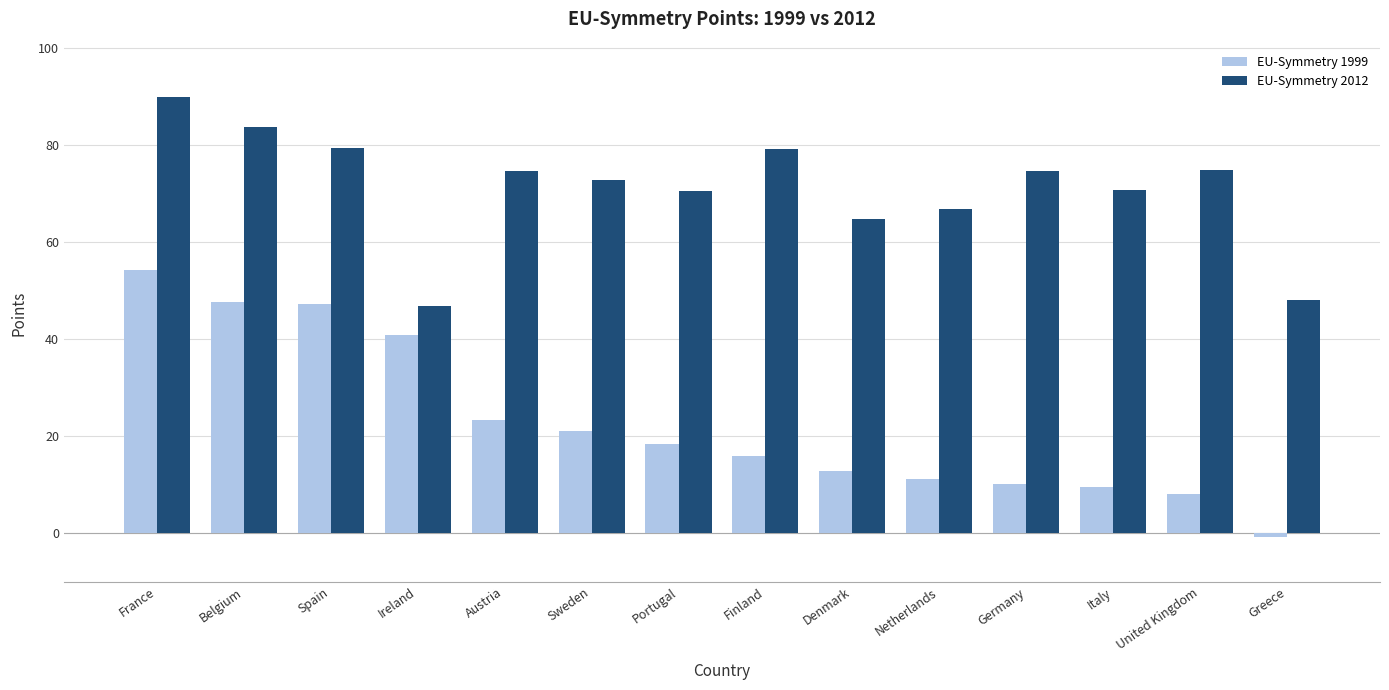

What are all the series names shown in the legend?

EU-Symmetry 1999, EU-Symmetry 2012